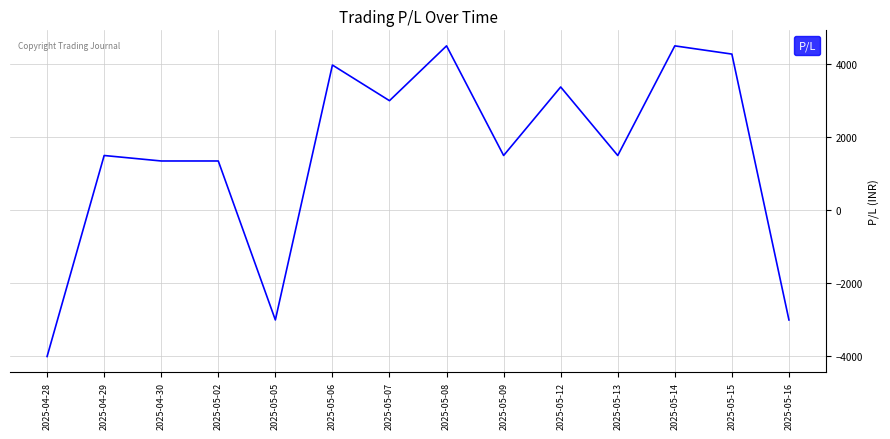

Reading left to right, list all the values displayed in this chart.

2025-04-28=-4000	2025-04-29=1500	2025-04-30=1350	2025-05-02=1350	2025-05-05=-3000	2025-05-06=3975	2025-05-07=3000	2025-05-08=4500	2025-05-09=1500	2025-05-12=3375	2025-05-13=1500	2025-05-14=4500	2025-05-15=4275	2025-05-16=-3000